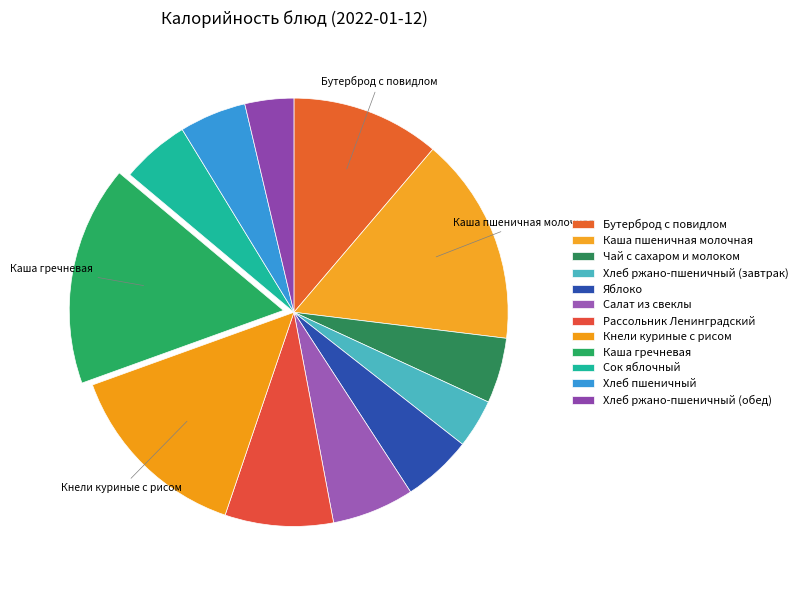

Rank the categories by value from lowest to highest.

Хлеб ржано-пшеничный (завтрак), Хлеб ржано-пшеничный (обед), Чай с сахаром и молоком, Хлеб пшеничный, Сок яблочный, Яблоко, Салат из свеклы, Рассольник Ленинградский, Бутерброд с повидлом, Кнели куриные с рисом, Каша пшеничная молочная, Каша гречневая